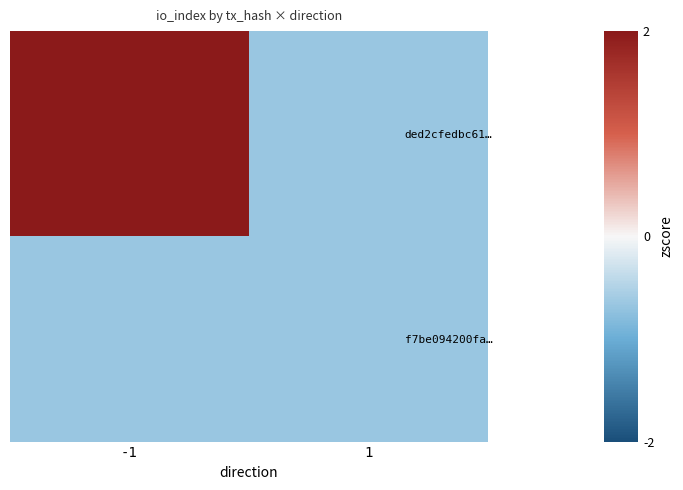

At which category is the sum across all series the highest?

-1